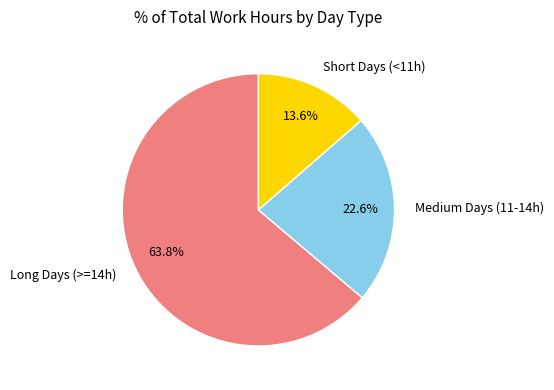

Does Long Days (>=14h) represent more than half of the total?

Yes